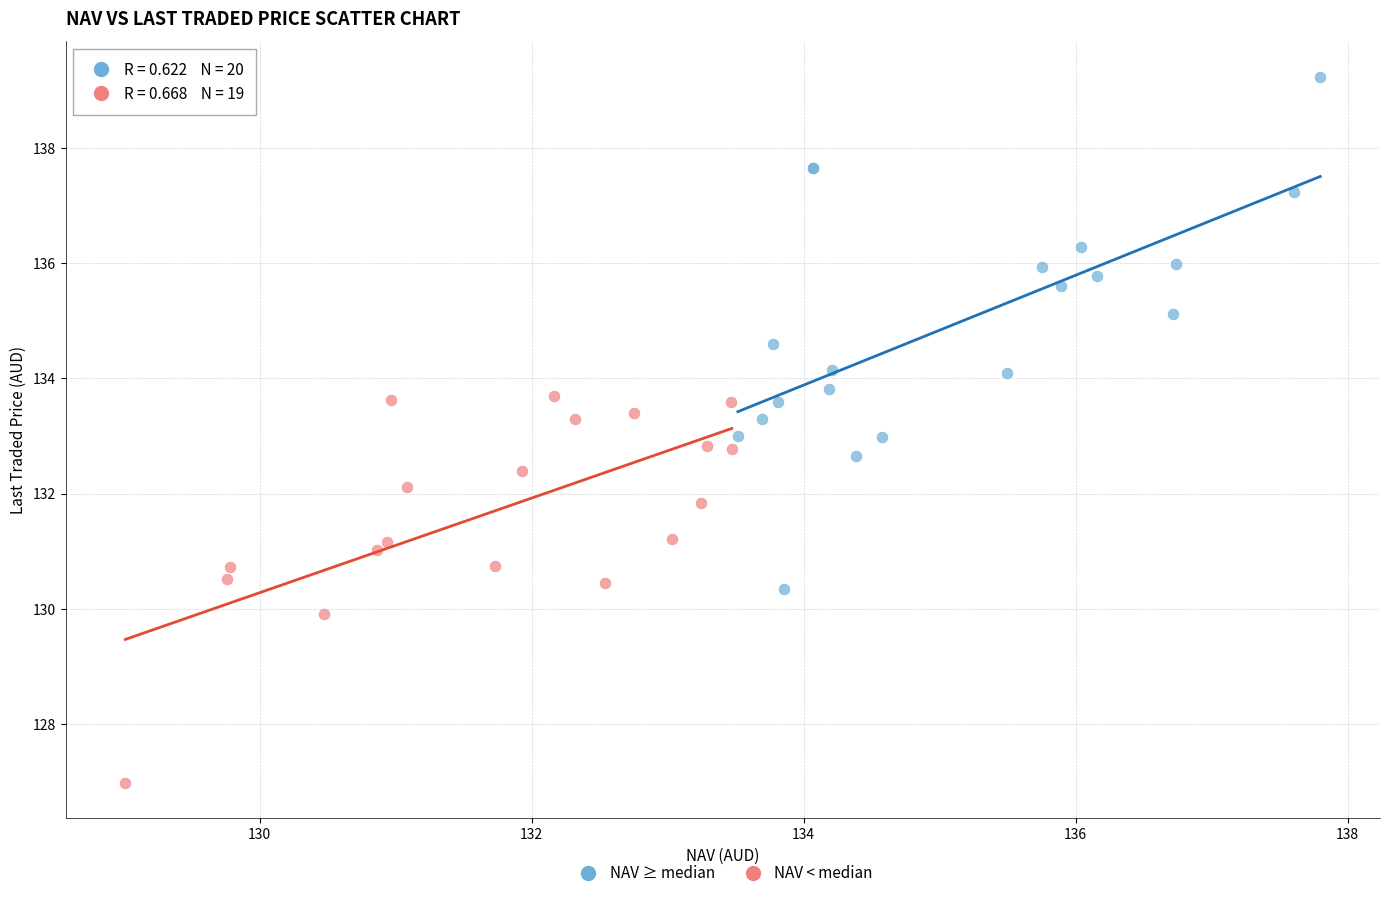

Which series reaches the maximum Y coordinate?

NAV ≥ median